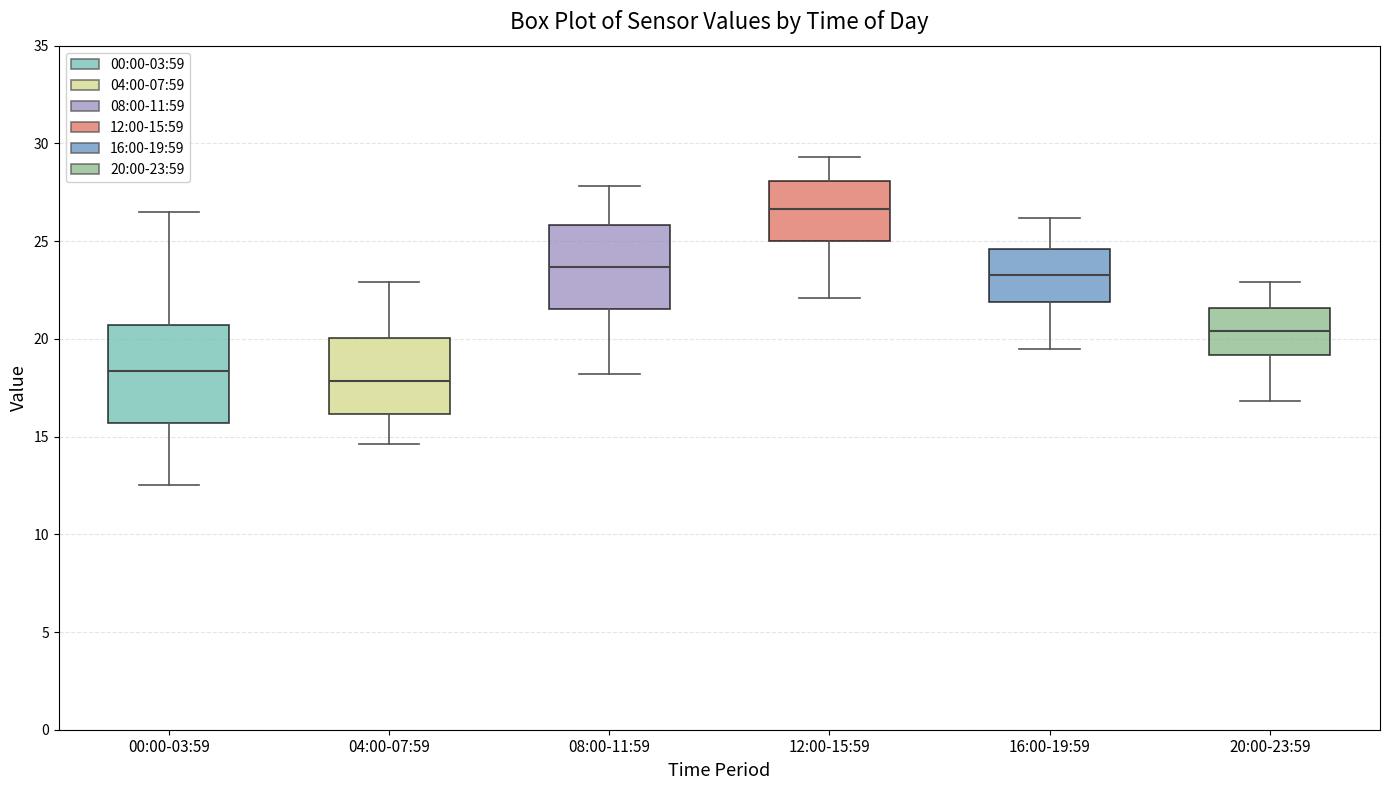

Reading left to right, read every box against the y-axis: the position of its median line, the range the box covers, and the ends of its whiskers. The values are not printed on the chart, so give them approximately, as read against the axis.

00:00-03:59: median 18.5, box 15.5 to 20.5, whiskers 12.5 to 26.5
04:00-07:59: median 18.0, box 16.0 to 20.0, whiskers 14.5 to 23.0
08:00-11:59: median 23.5, box 21.5 to 26.0, whiskers 18.0 to 28.0
12:00-15:59: median 26.5, box 25.0 to 28.0, whiskers 22.0 to 29.5
16:00-19:59: median 23.5, box 22.0 to 24.5, whiskers 19.5 to 26.0
20:00-23:59: median 20.5, box 19.0 to 21.5, whiskers 17.0 to 23.0